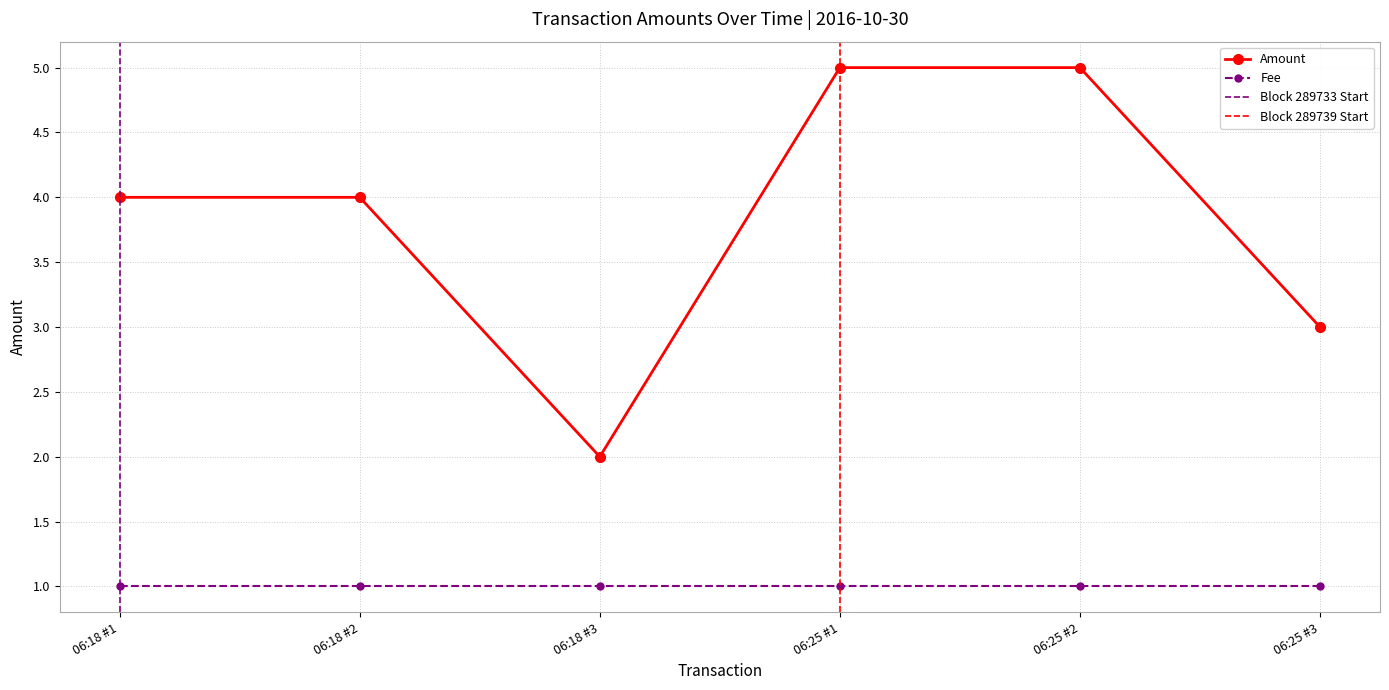

The Fee series shows 2 at 06:25 #2. True or false?

False